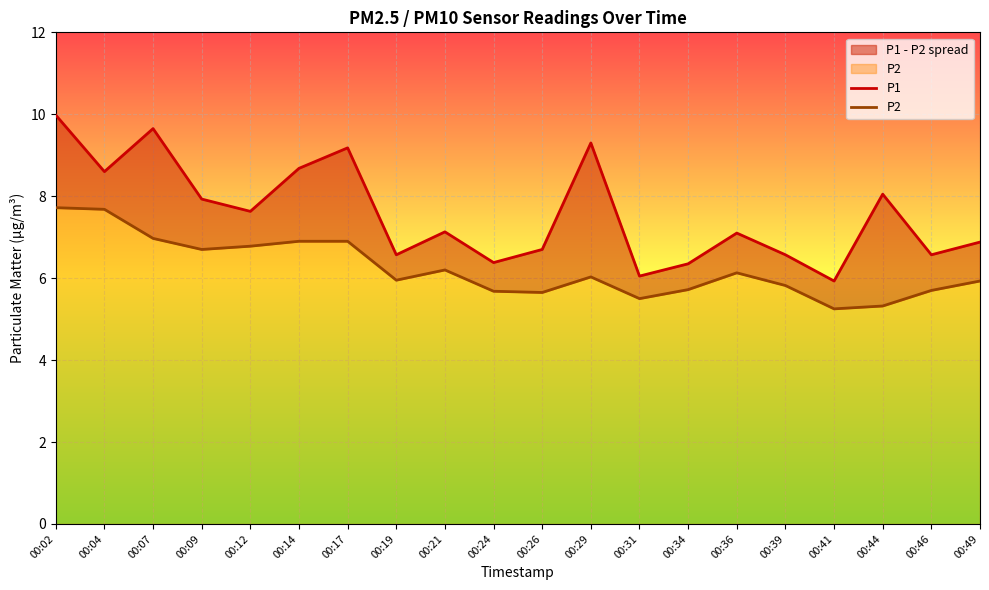

What is the difference between the P2 values at 00:41 and 00:34?

0.5